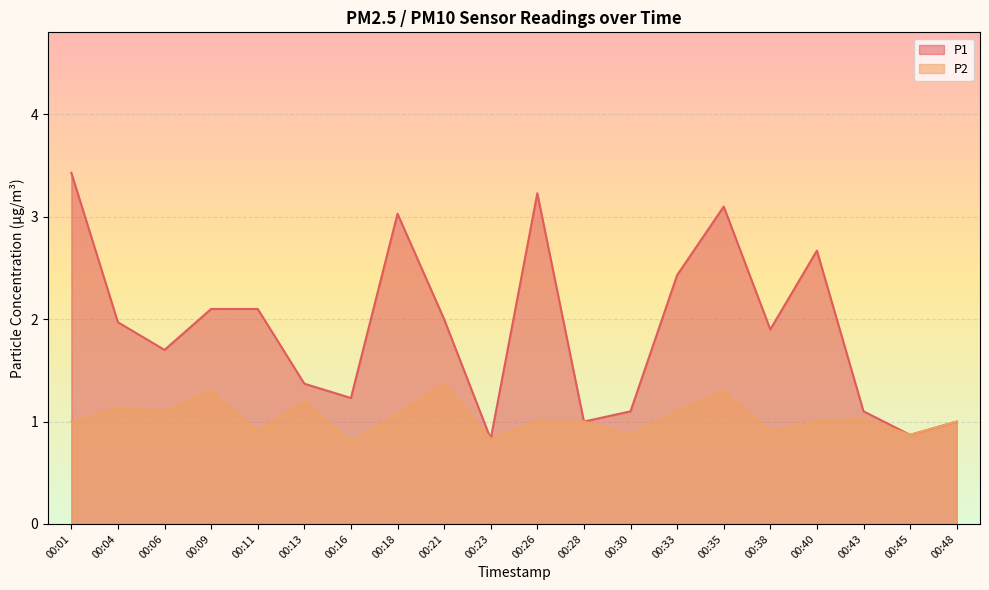

What are all the series names shown in the legend?

P1, P2